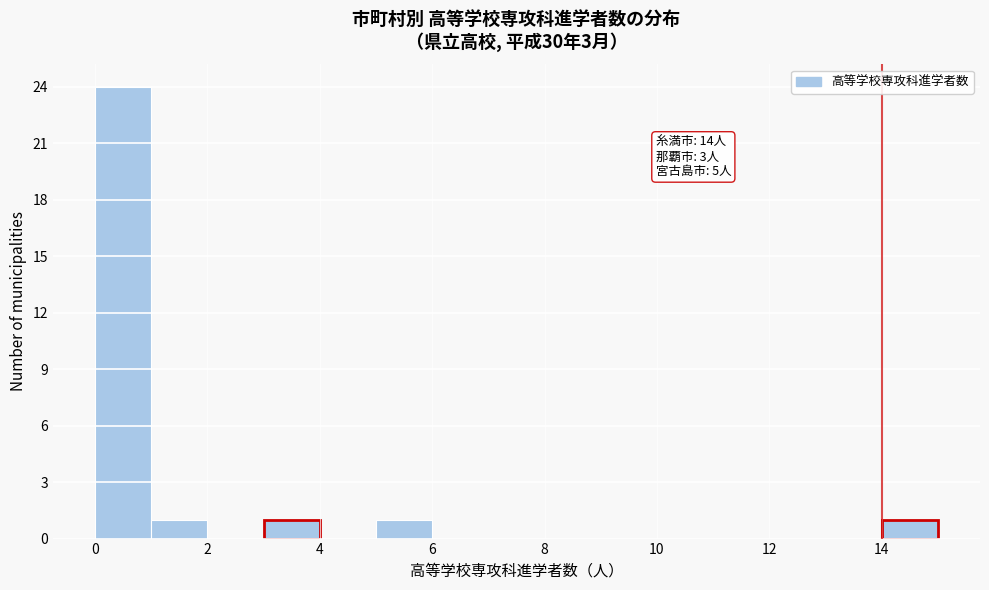

Over which range of the x-axis is the bar tallest?

0 to 1